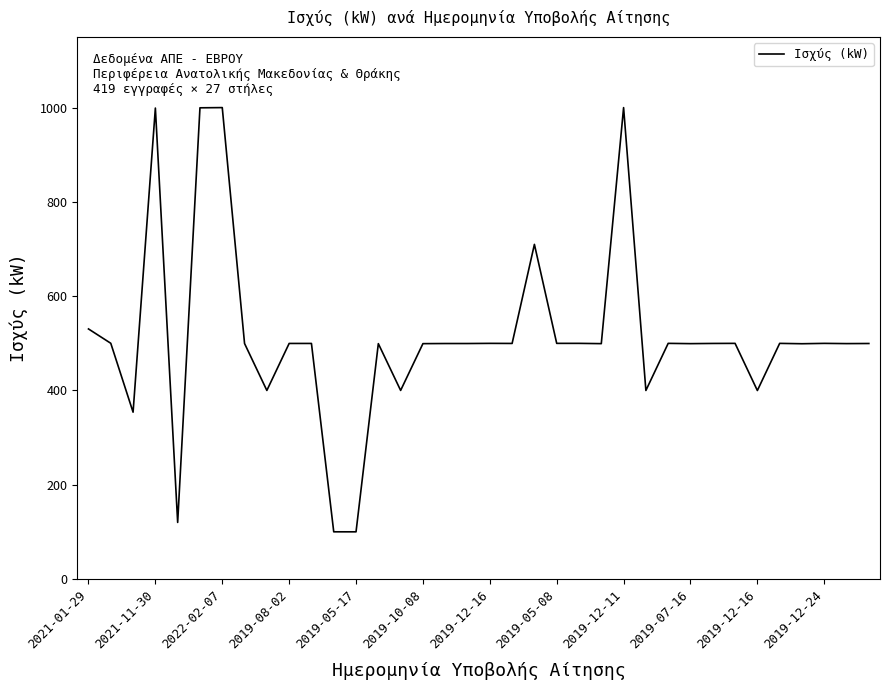

What is the greatest value displayed?

1000.0